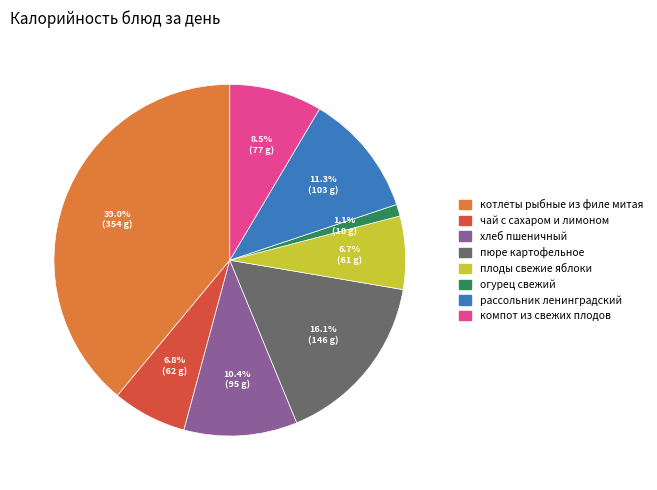

Which slice is the smallest?

огурец свежий